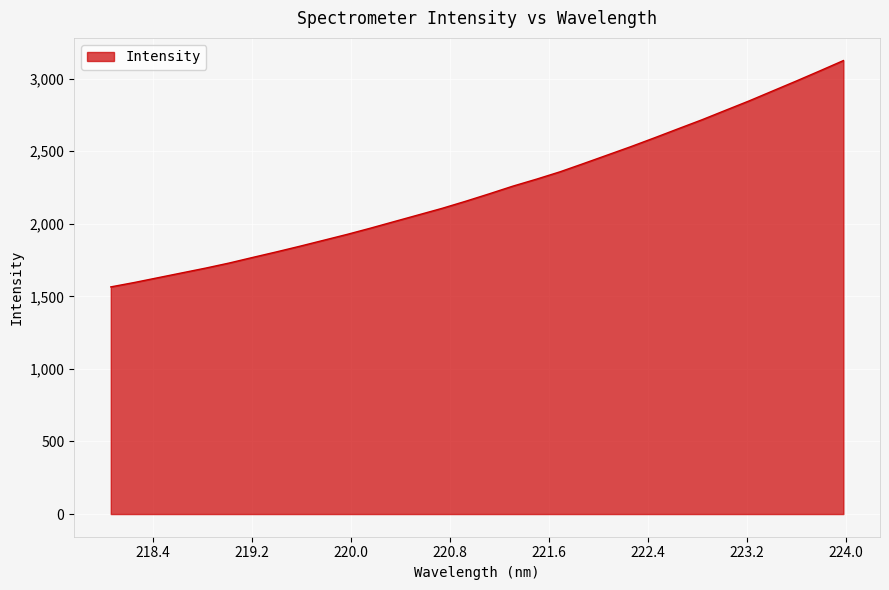

What is the minimum value shown in the chart?

1565.5